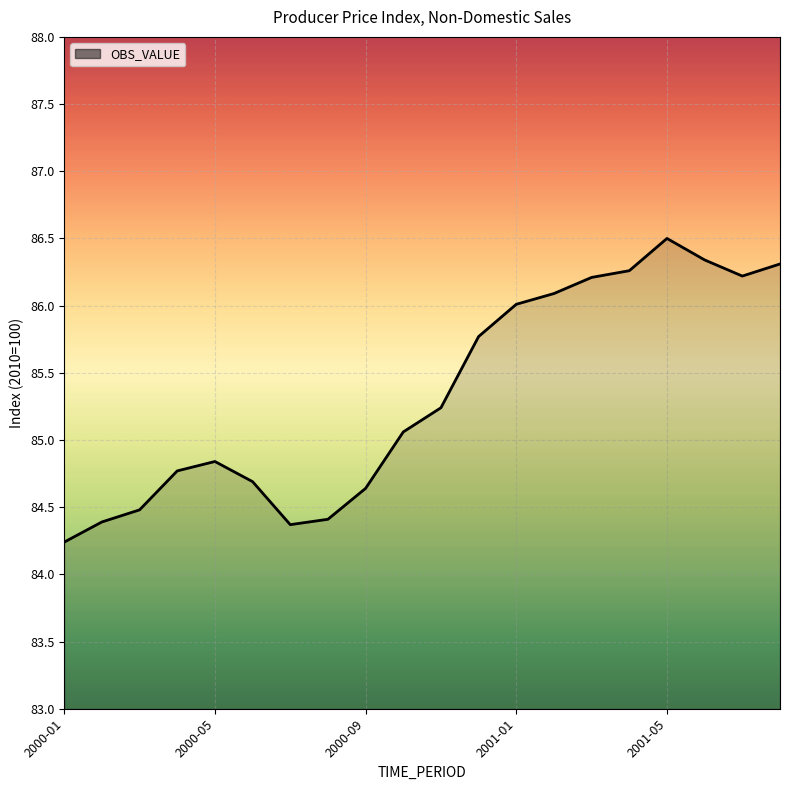

What is the difference between the maximum and minimum values?

2.3